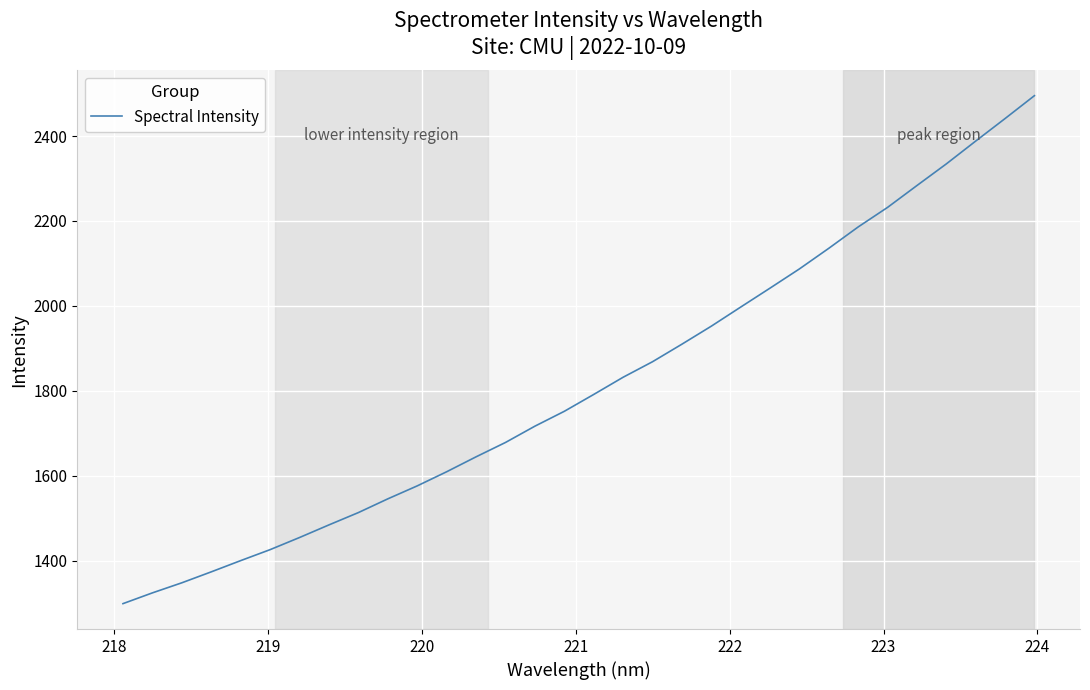

Is this an area chart (filled region under the line)?

No